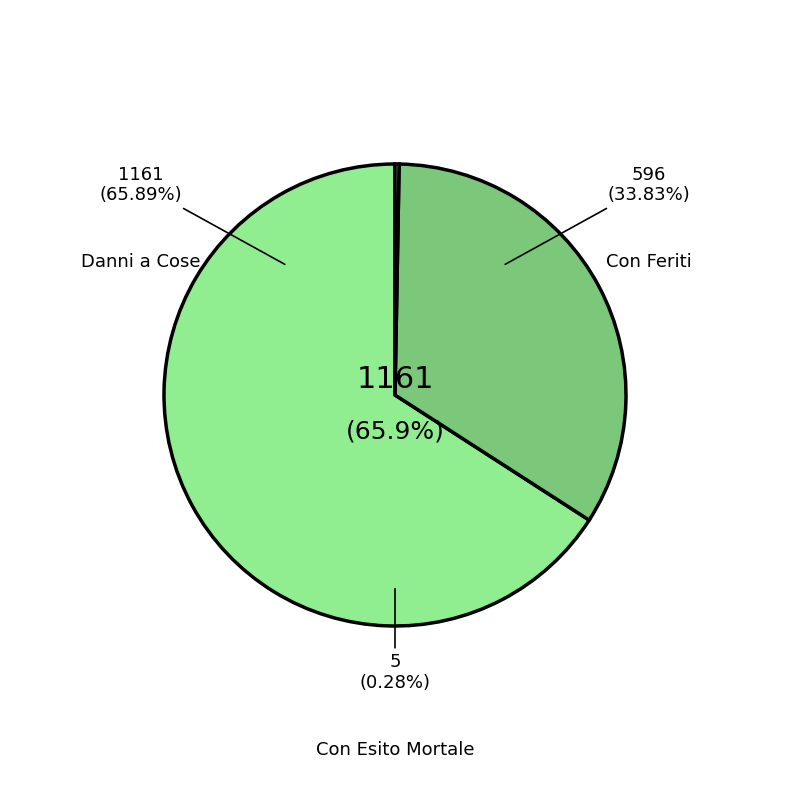

Is it true that Danni a Cose is 78% of the pie?

False